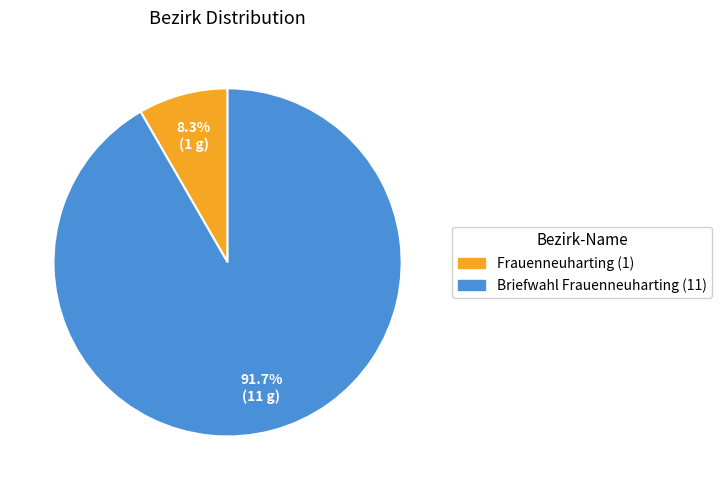

Rank the categories by value from lowest to highest.

Frauenneuharting (1), Briefwahl Frauenneuharting (11)